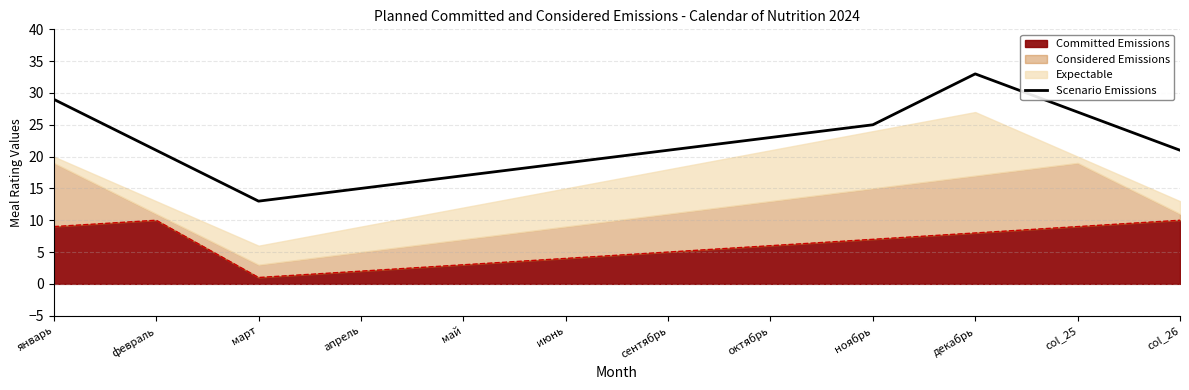

What is the difference between the maximum and minimum values?

20